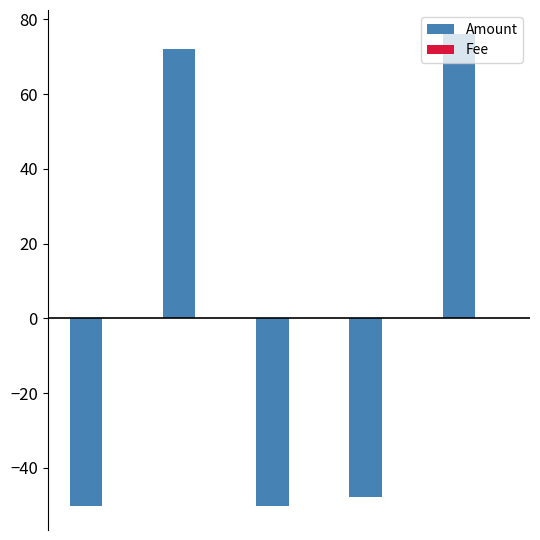

Are the bars horizontal?

No